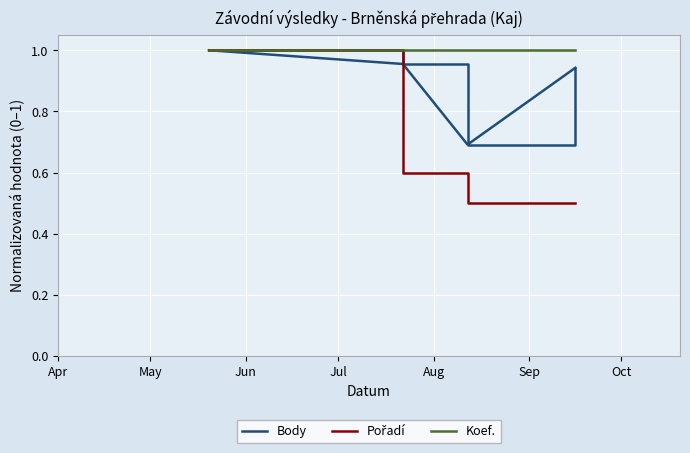

Which series has the largest total across all categories?

Koef.